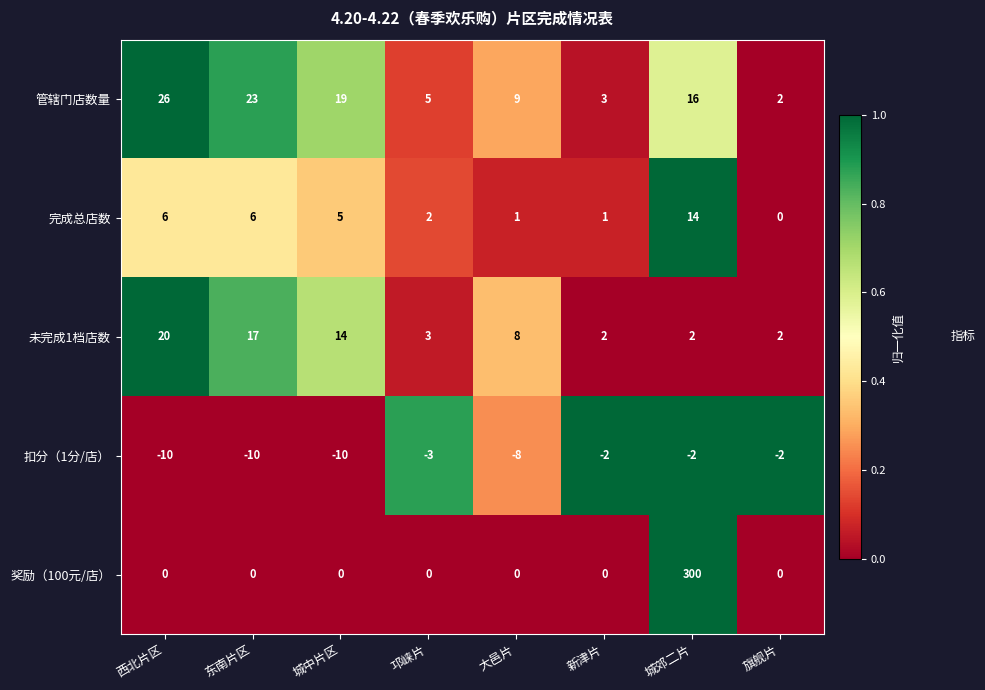

Which series has the widest spread of values?

奖励（100元/店）